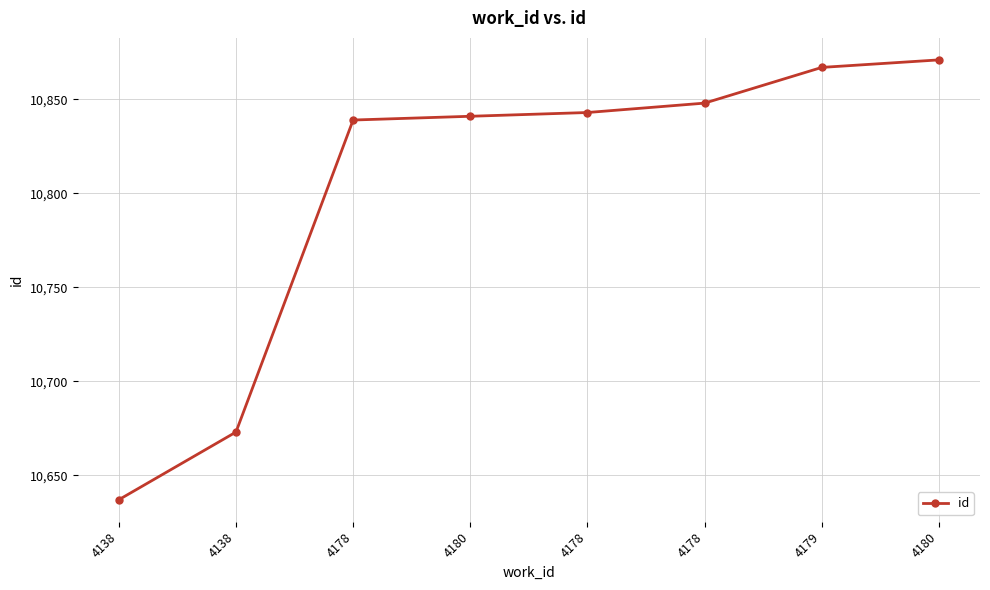

True or false: the data shows 7145 at 4179.

False